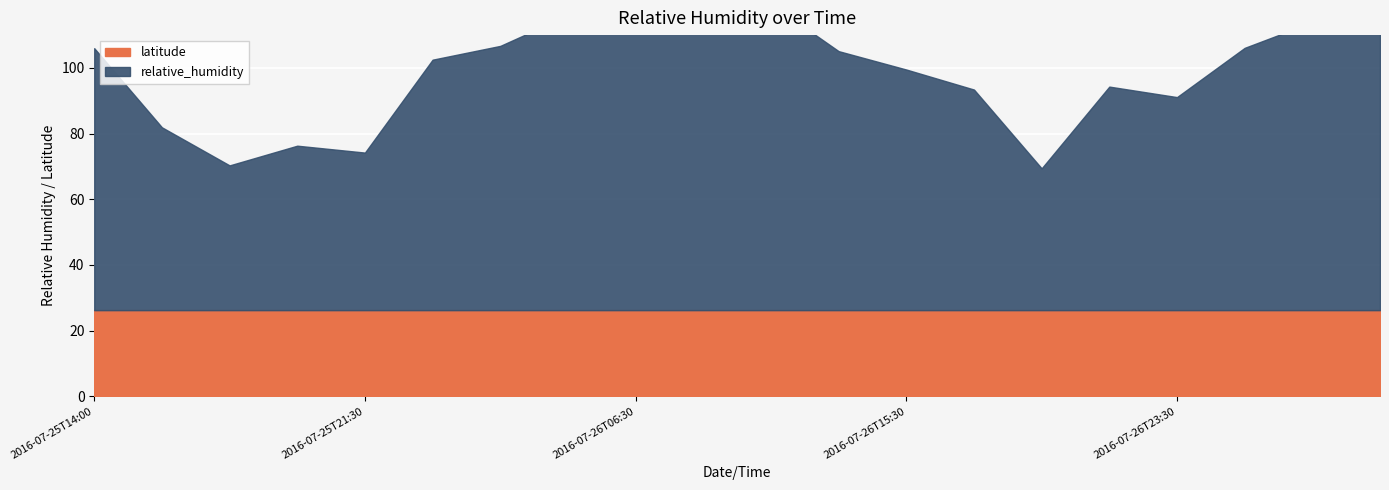

Which series changed the most between 2016-07-26T03:30 and 2016-07-26T11:00?

relative_humidity